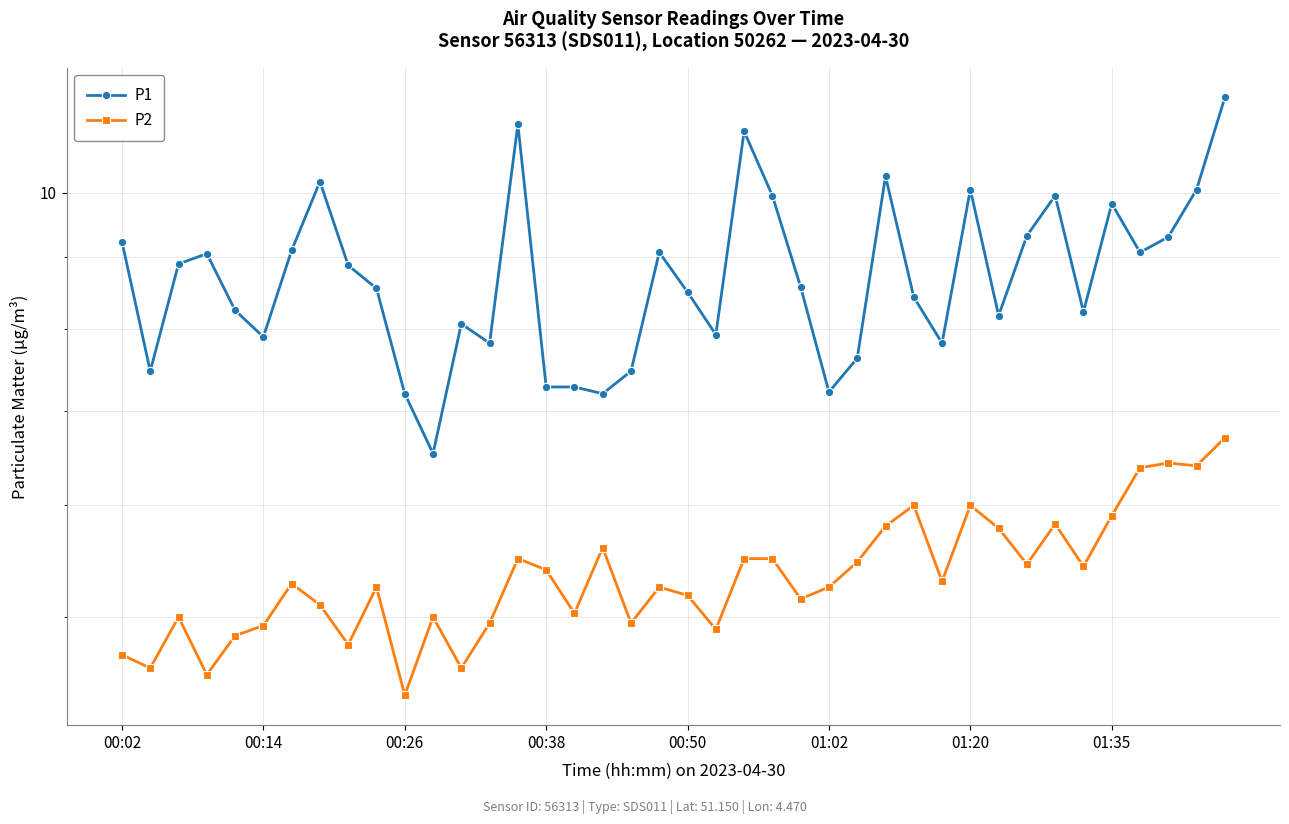

Which series has the largest total across all categories?

P1